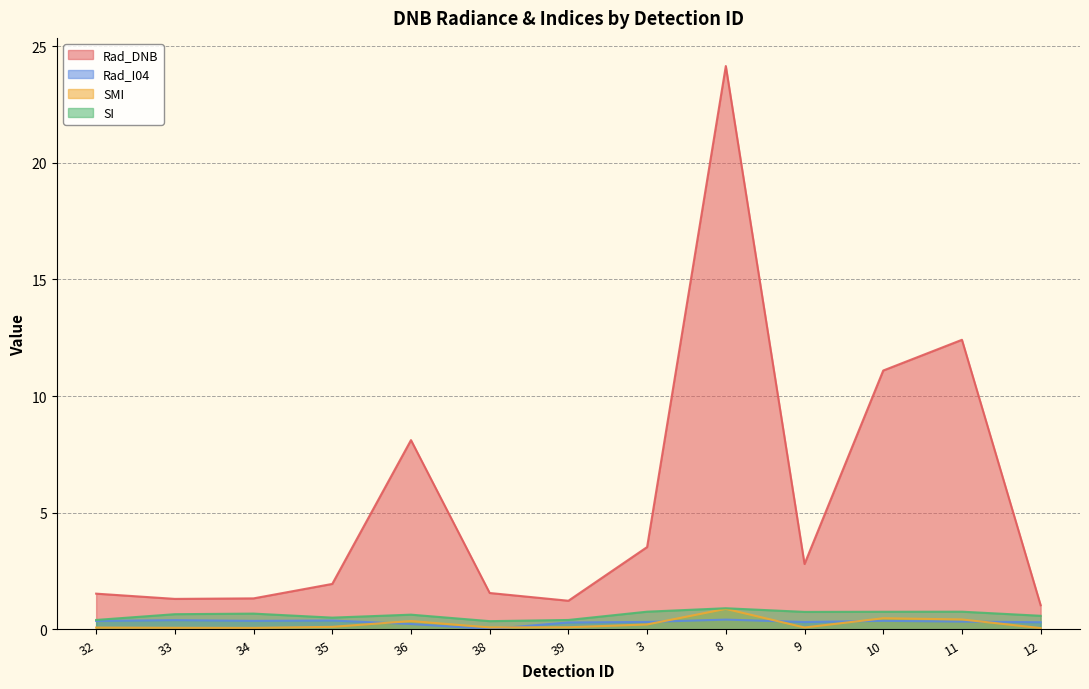

The value of SMI at 36 is 0.4. True or false?

True